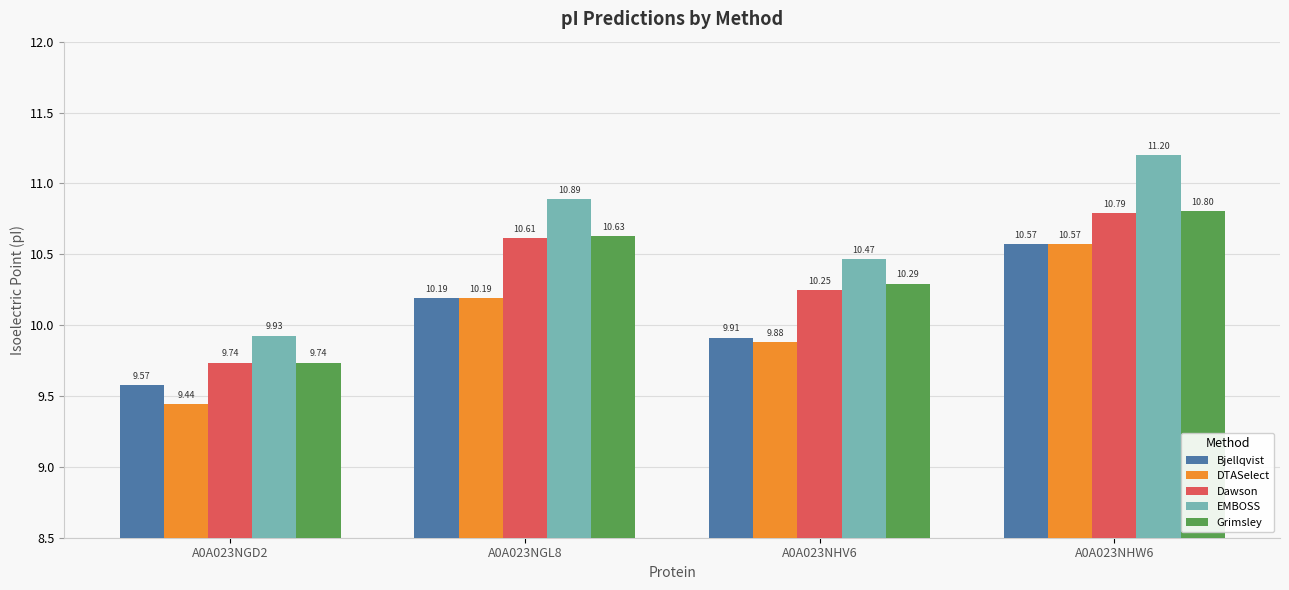

What is the minimum value for DTASelect?

9.4